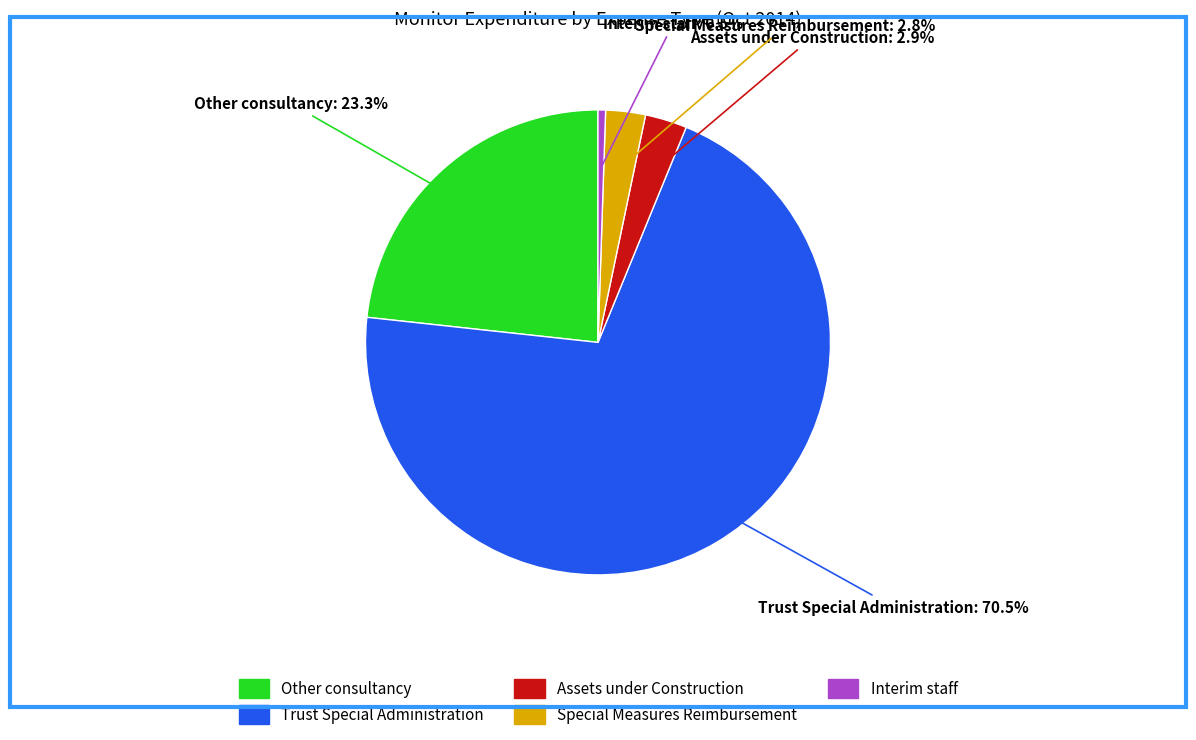

The Assets under Construction slice represents 3% of the pie. True or false?

True